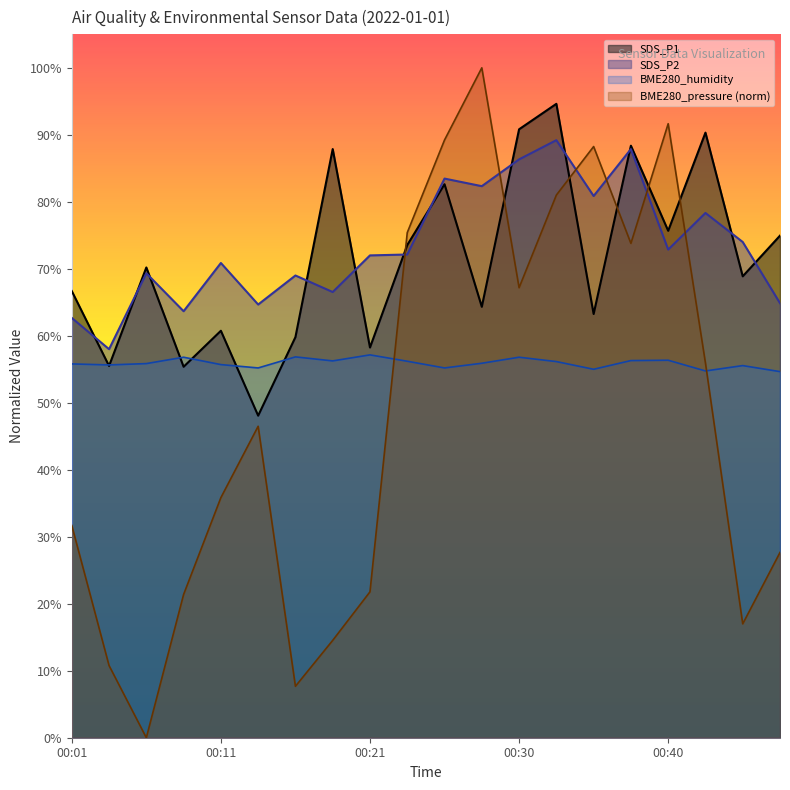

Reading right to left, what are all the values shown in this chart?

SDS_P1: 00:47=75.0	00:45=68.9	00:43=90.3	00:40=75.7	00:38=88.4	00:35=63.3	00:33=94.6	00:30=90.8	00:28=64.3	00:26=82.6	00:23=73.6	00:21=58.2	00:18=87.9	00:16=59.8	00:13=48.1	00:11=60.8	00:09=55.4	00:06=70.2	00:04=55.5	00:01=66.7
SDS_P2: 00:47=64.9	00:45=74.0	00:43=78.3	00:40=72.9	00:38=87.9	00:35=80.9	00:33=89.2	00:30=86.3	00:28=82.3	00:26=83.5	00:23=72.1	00:21=72.0	00:18=66.5	00:16=69.0	00:13=64.7	00:11=70.9	00:09=63.7	00:06=69.3	00:04=58.0	00:01=62.7
BME280_humidity: 00:47=54.7	00:45=55.5	00:43=54.8	00:40=56.3	00:38=56.3	00:35=55.0	00:33=56.2	00:30=56.8	00:28=55.9	00:26=55.2	00:23=56.2	00:21=57.2	00:18=56.2	00:16=56.9	00:13=55.2	00:11=55.7	00:09=56.8	00:06=55.9	00:04=55.6	00:01=55.8
BME280_pressure: 00:47=27.7	00:45=17.0	00:43=55.9	00:40=91.7	00:38=73.8	00:35=88.2	00:33=81.0	00:30=67.2	00:28=100.0	00:26=89.2	00:23=75.4	00:21=21.8	00:18=14.5	00:16=7.7	00:13=46.5	00:11=35.8	00:09=21.4	00:06=0.0	00:04=10.8	00:01=31.7